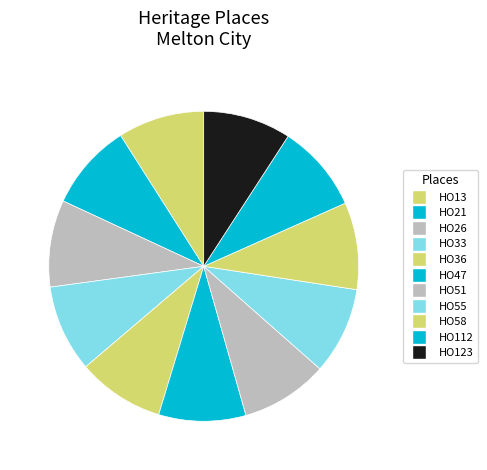

How many slices are in this pie chart?

11